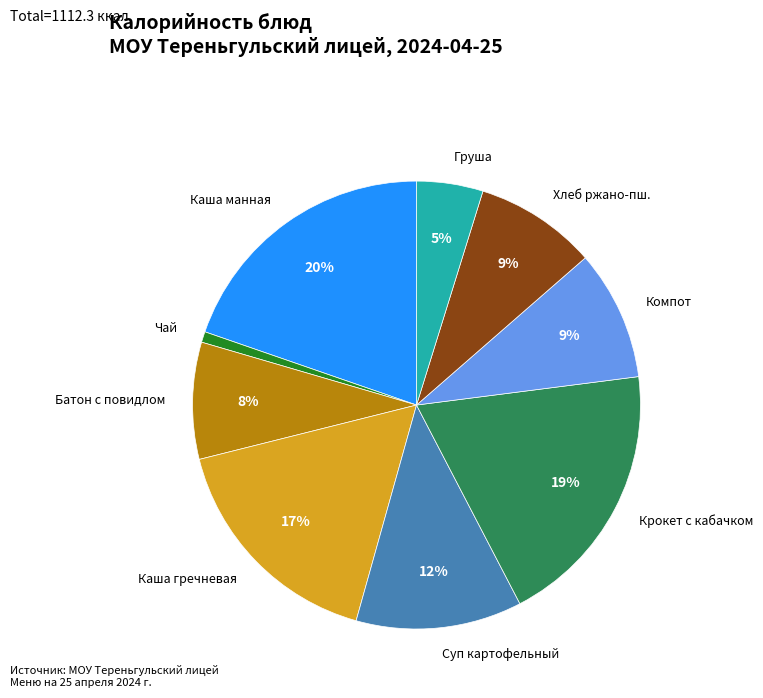

To the nearest percent, what is the combined percentage of Чай and Батон с повидлом?

9%